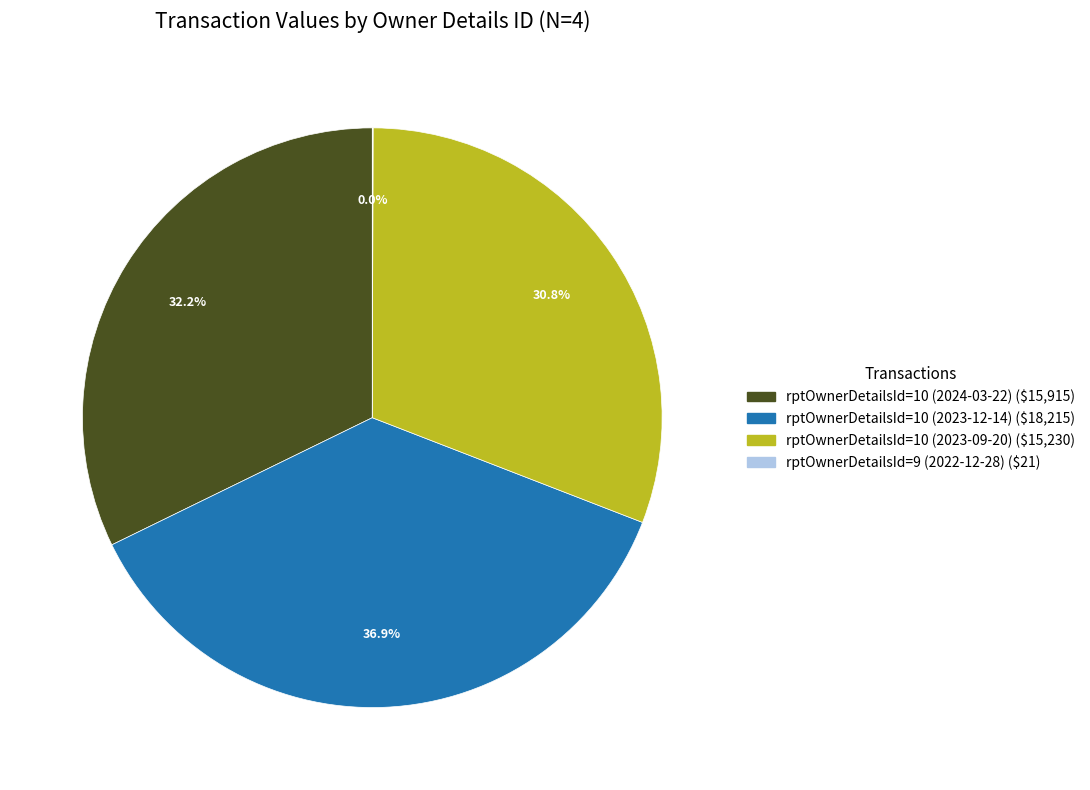

To the nearest percent, what is the difference between the rptOwnerDetailsId=10 (2023-09-20) and rptOwnerDetailsId=10 (2024-03-22) slice percentages?

1%